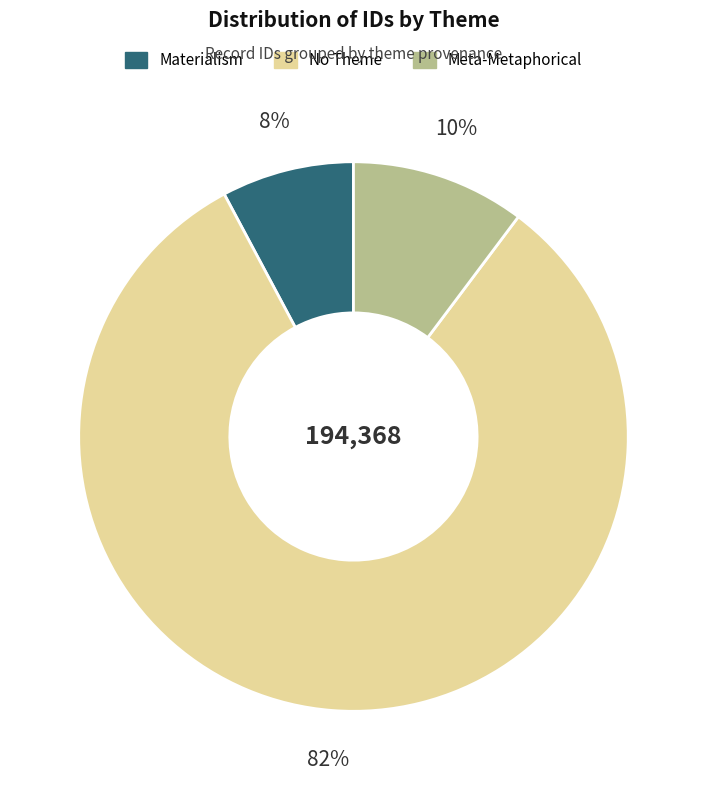

To the nearest percent, what is the average slice percentage?

33%